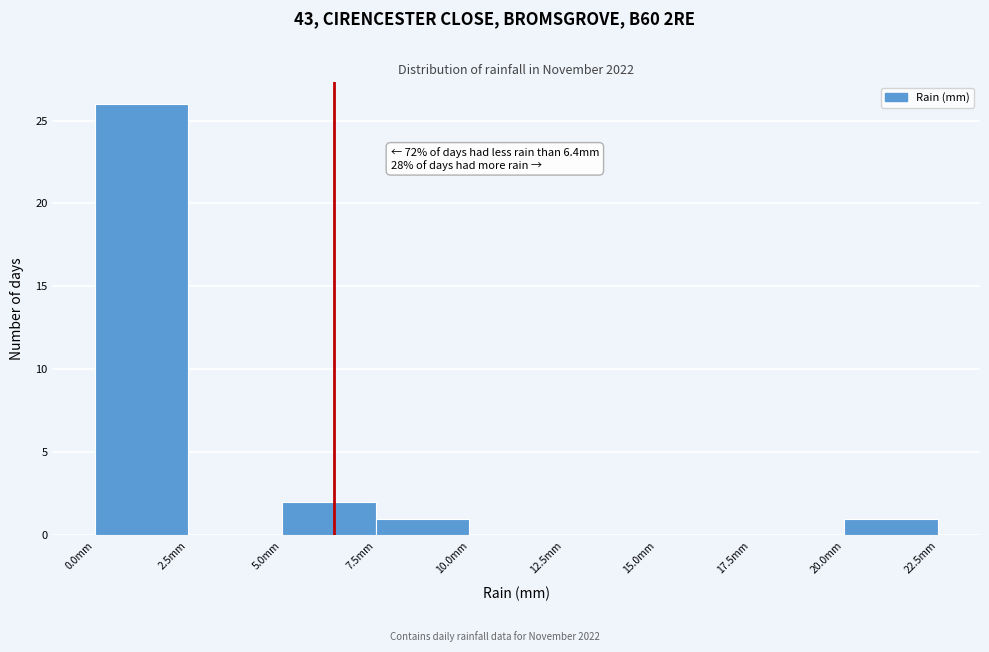

Over which range of the x-axis is the bar tallest?

0.0 to 2.5